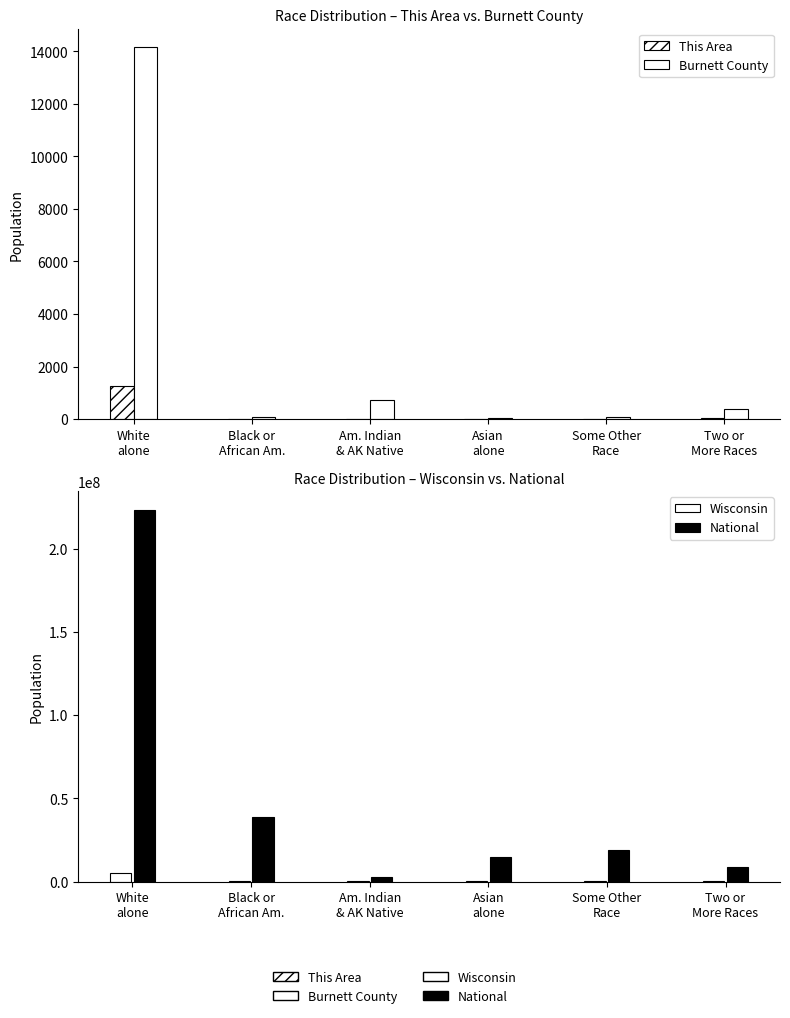

How many values in the Burnett County series exceed 373?

2